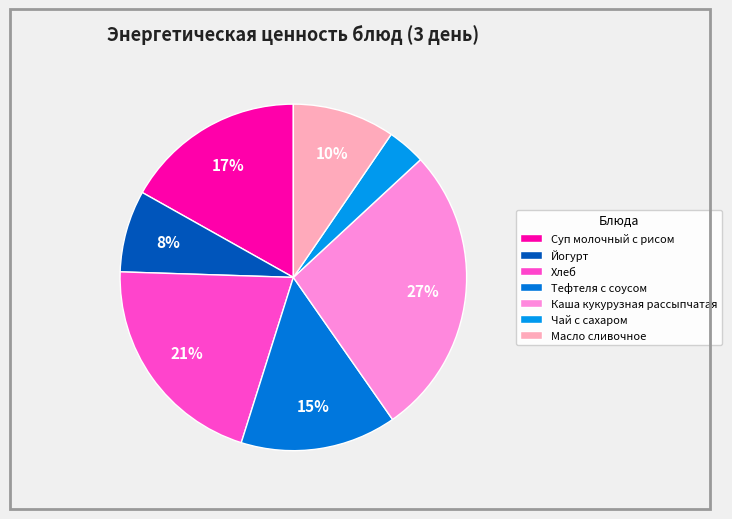

Does Хлеб account for over 50% of the chart?

No